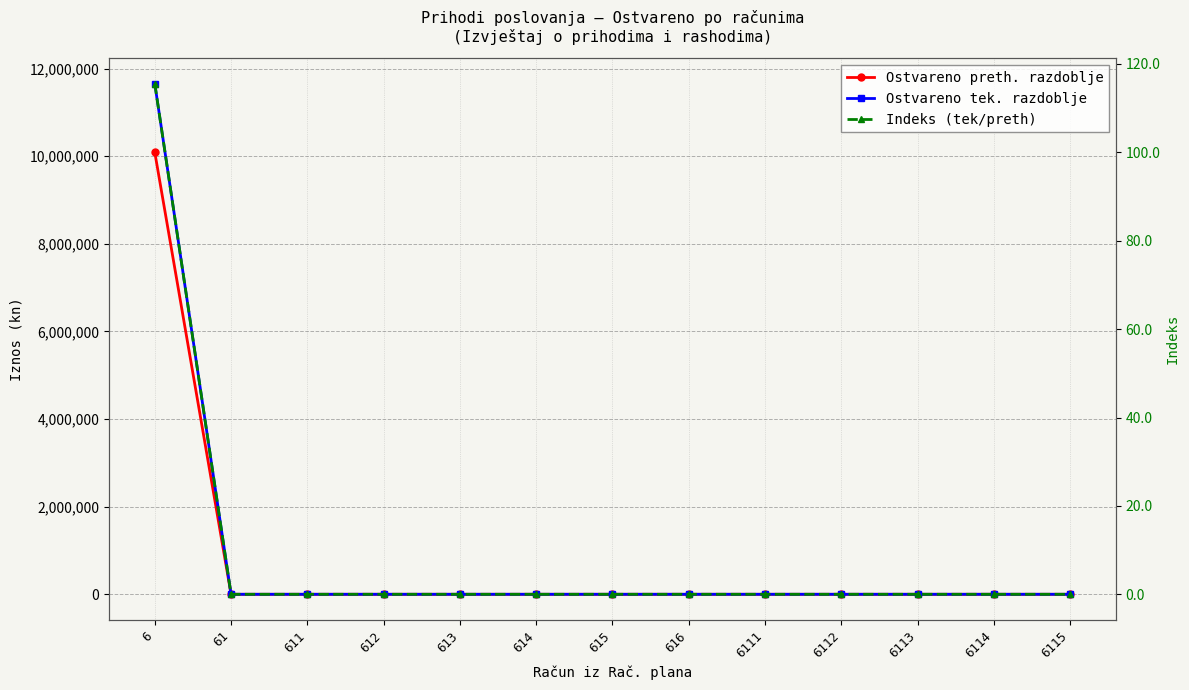

True or false: Ostvareno tek. razdoblje has more than 1 points higher than both neighbors.

False